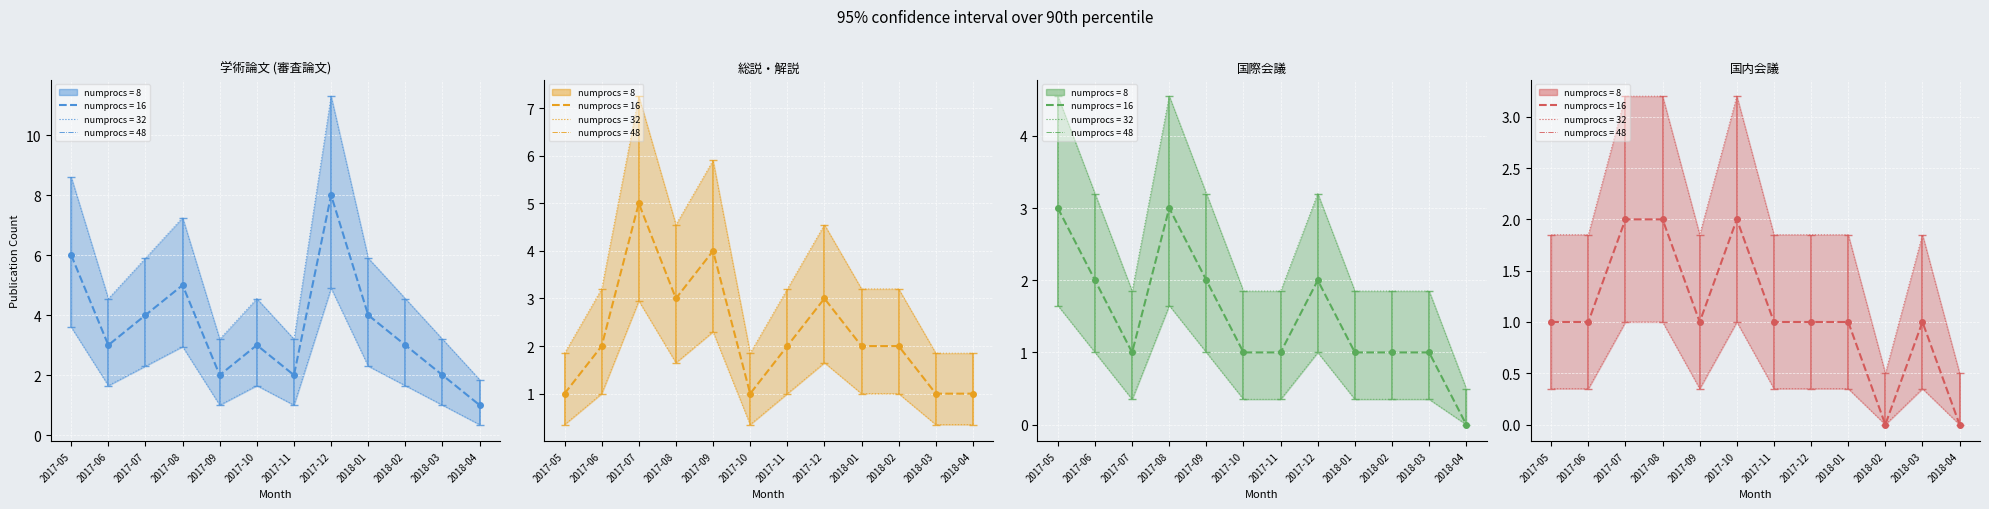

In 国内会議, how many points are lower than both neighbors (excluding endpoints)?

2